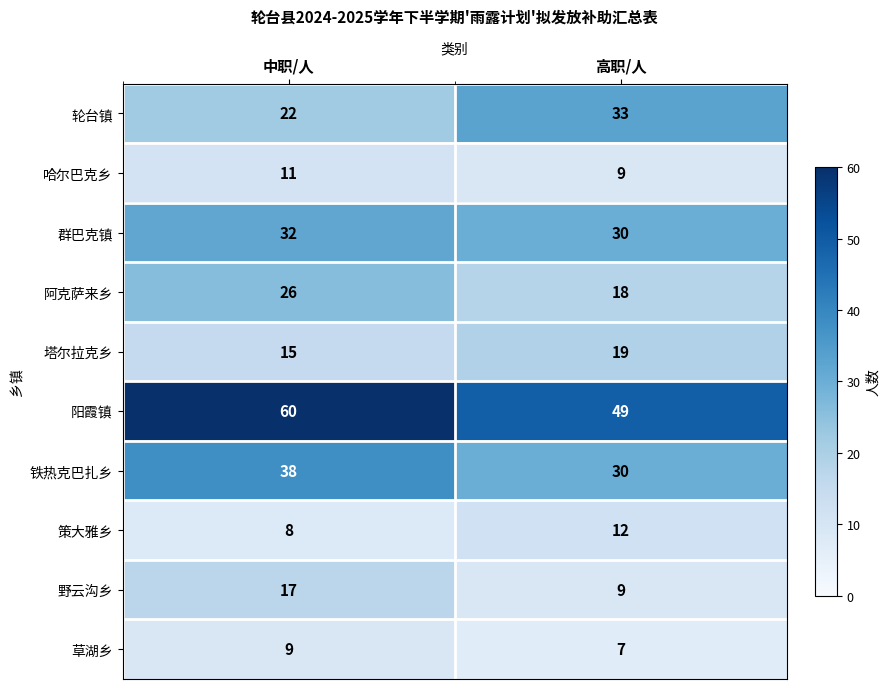

What is the smallest value displayed?

7